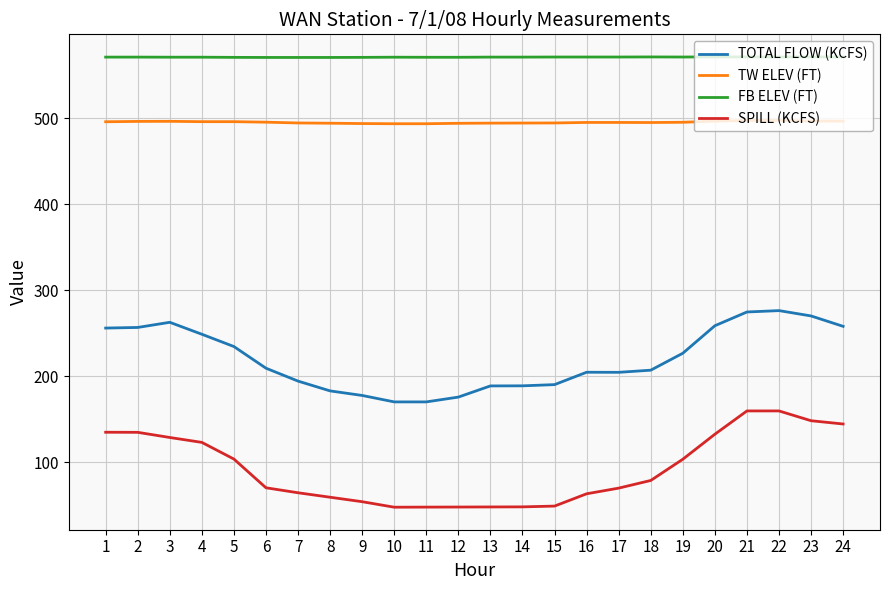

The TW ELEV (FT) series shows 159.9 at 4. True or false?

False